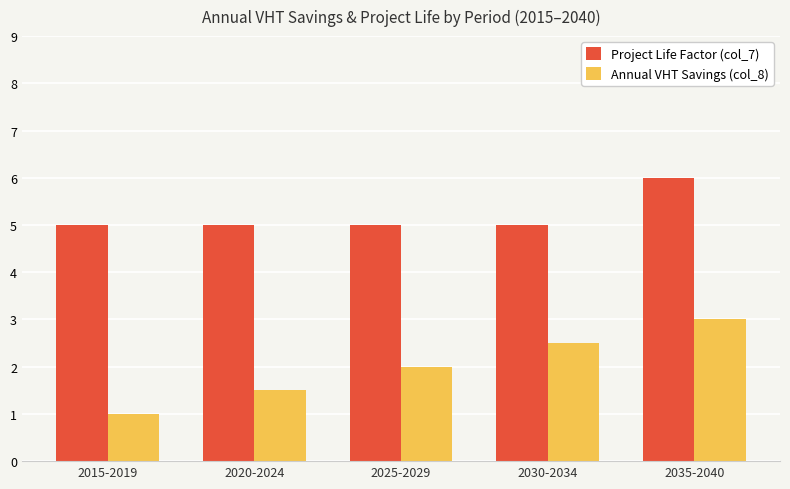

At which label does Annual VHT Savings (col_8) reach its minimum?

2015-2019